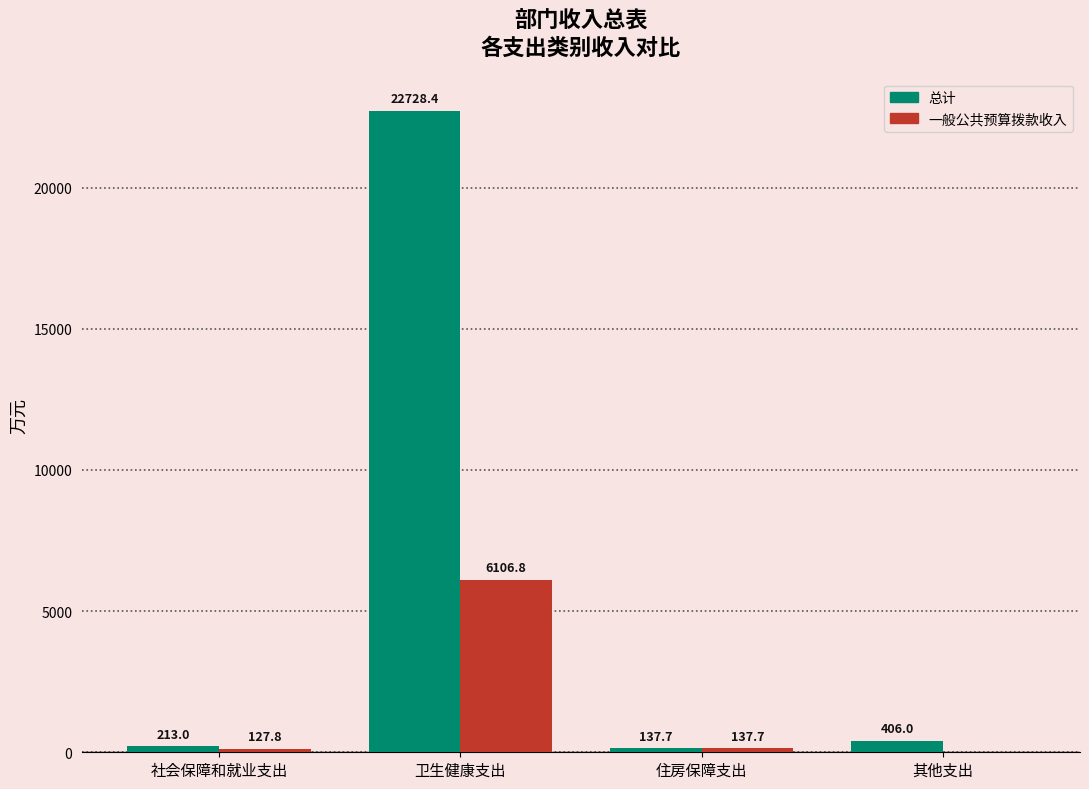

What is the average value of the 一般公共预算拨款收入 series?

1593.1